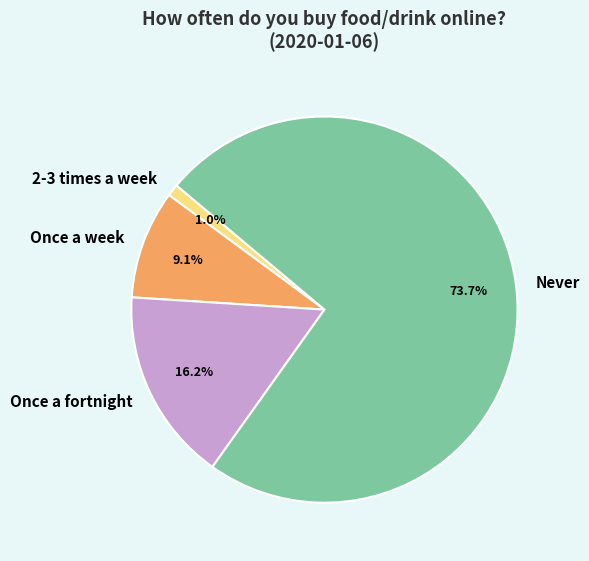

Does any single category account for the majority?

Yes